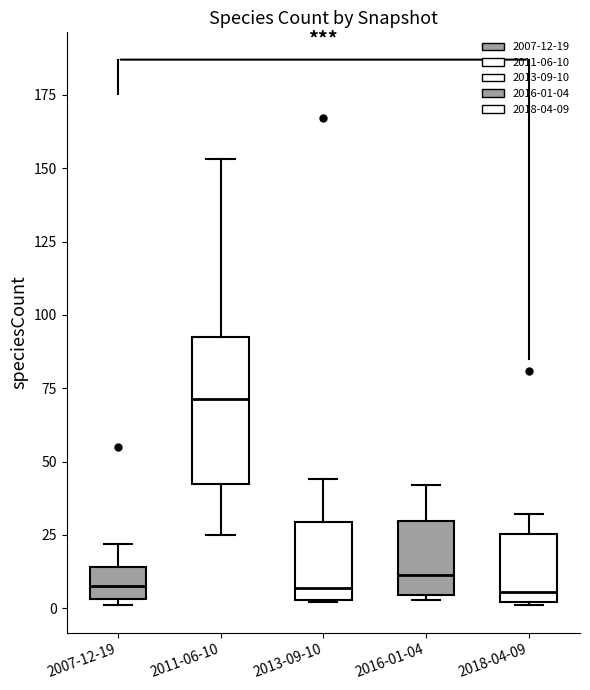

Reading left to right, read every box against the y-axis: the position of its median line, the range the box covers, and the ends of its whiskers. The values are not printed on the chart, so give them approximately, as read against the axis.

2007-12-19: median 10, box 5 to 15, whiskers 0 to 20
2011-06-10: median 70, box 40 to 95, whiskers 25 to 155
2013-09-10: median 5 (just above the box's lower edge), box 5 to 30, whiskers 0 to 45
2016-01-04: median 10, box 5 to 30, whiskers 5 to 40
2018-04-09: median 5, box 0 to 25, whiskers 0 to 30